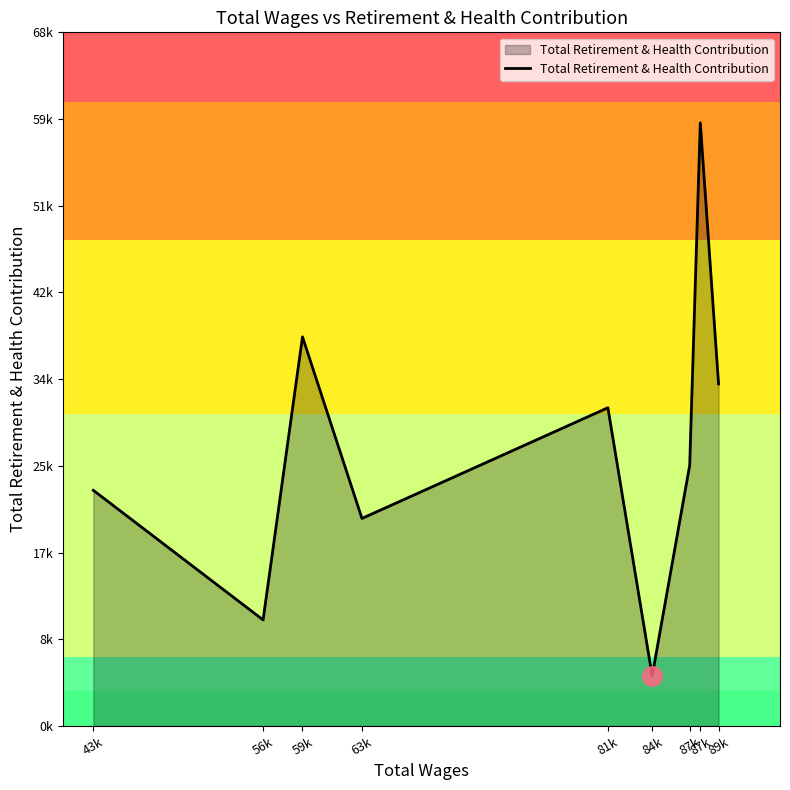

Is this an area chart (filled region under the line)?

Yes